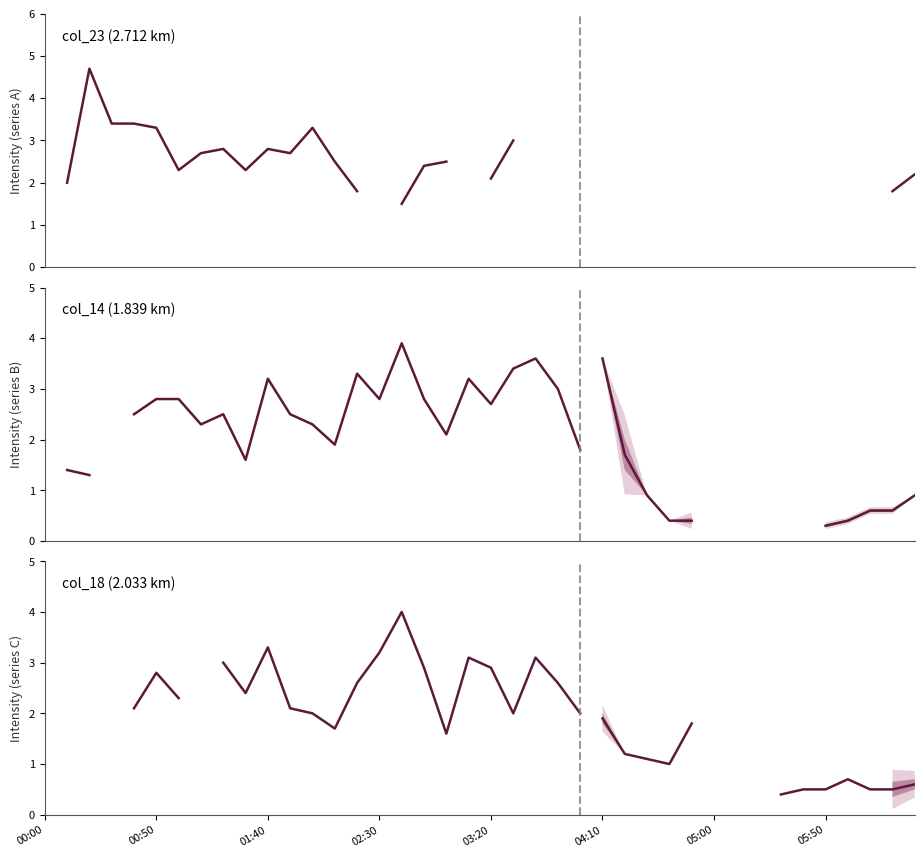

Does the chart have visible grid lines?

No